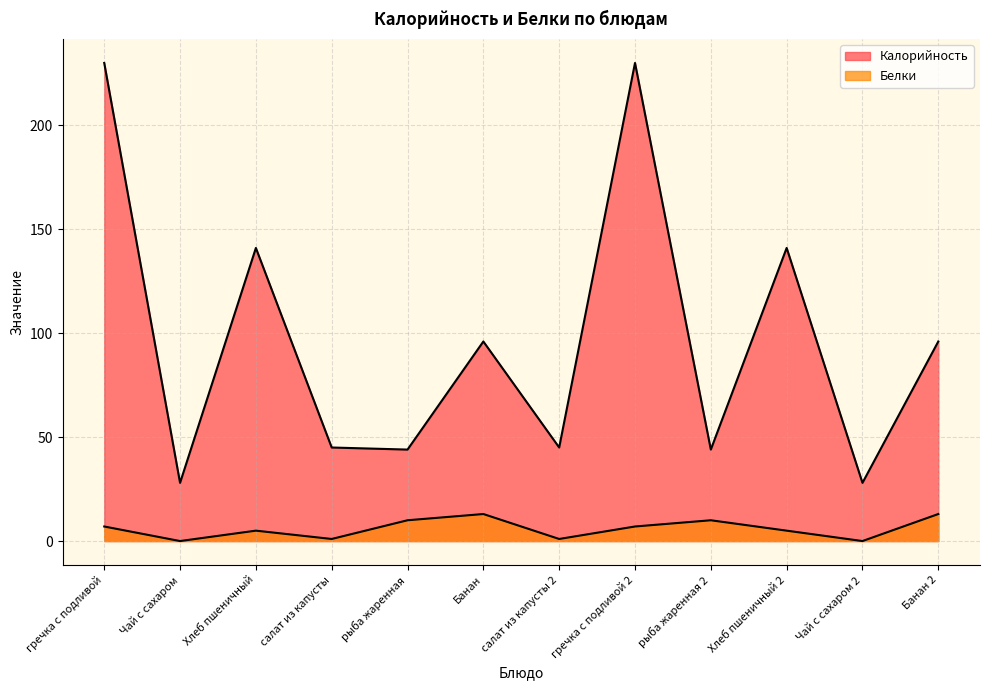

How many positive values does the Белки series have?

10